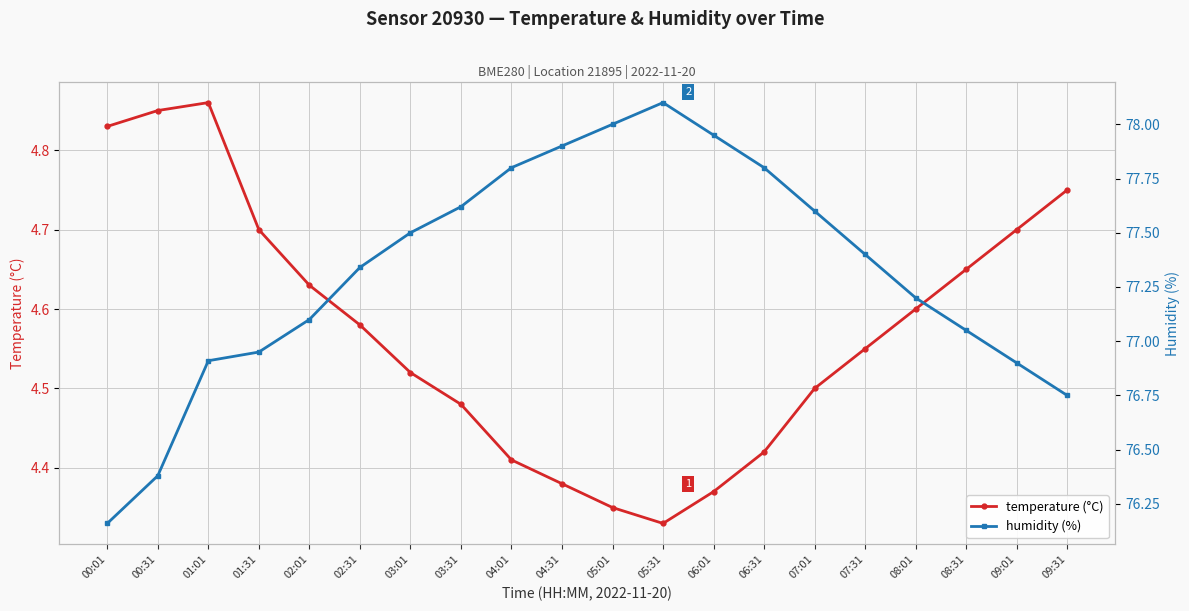

Which category has the lowest value across all series?

05:31